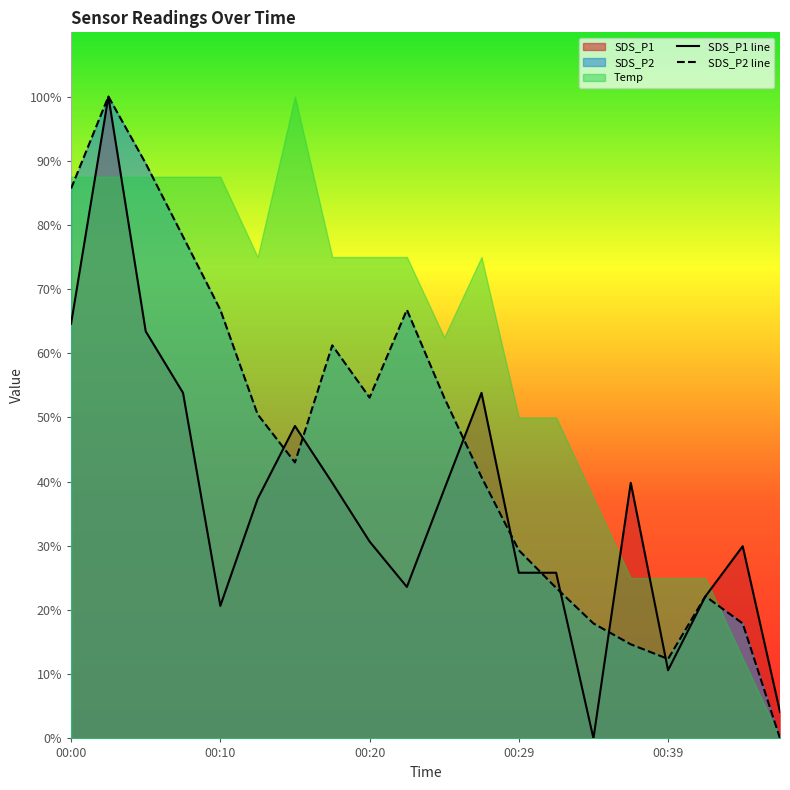

The SDS_P2 series shows 79.7 at 00:17. True or false?

False